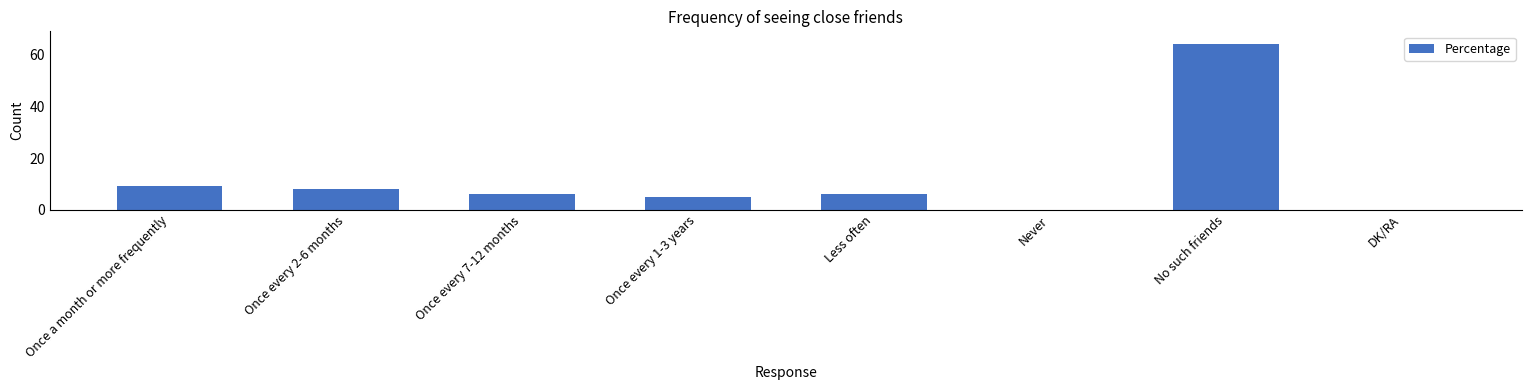

What is the maximum value shown in the chart?

64